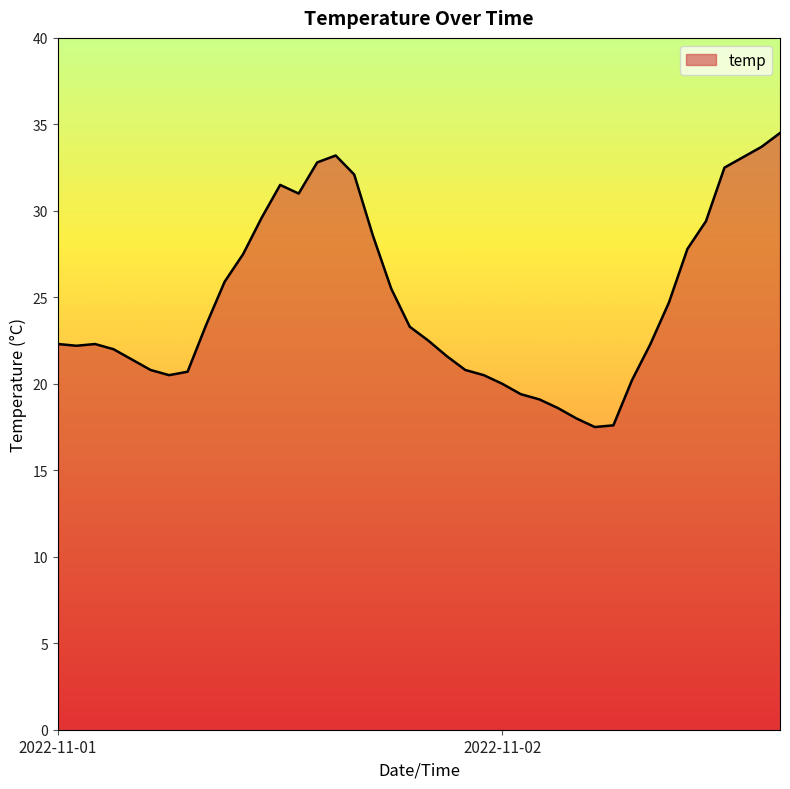

What is the smallest value displayed?

17.5